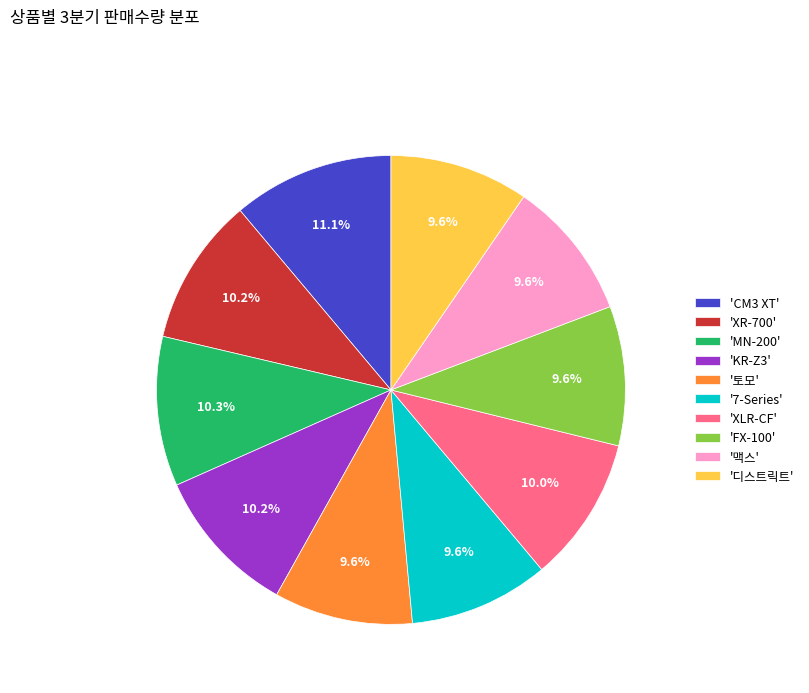

Which category has the biggest portion of the pie?

'CM3 XT'